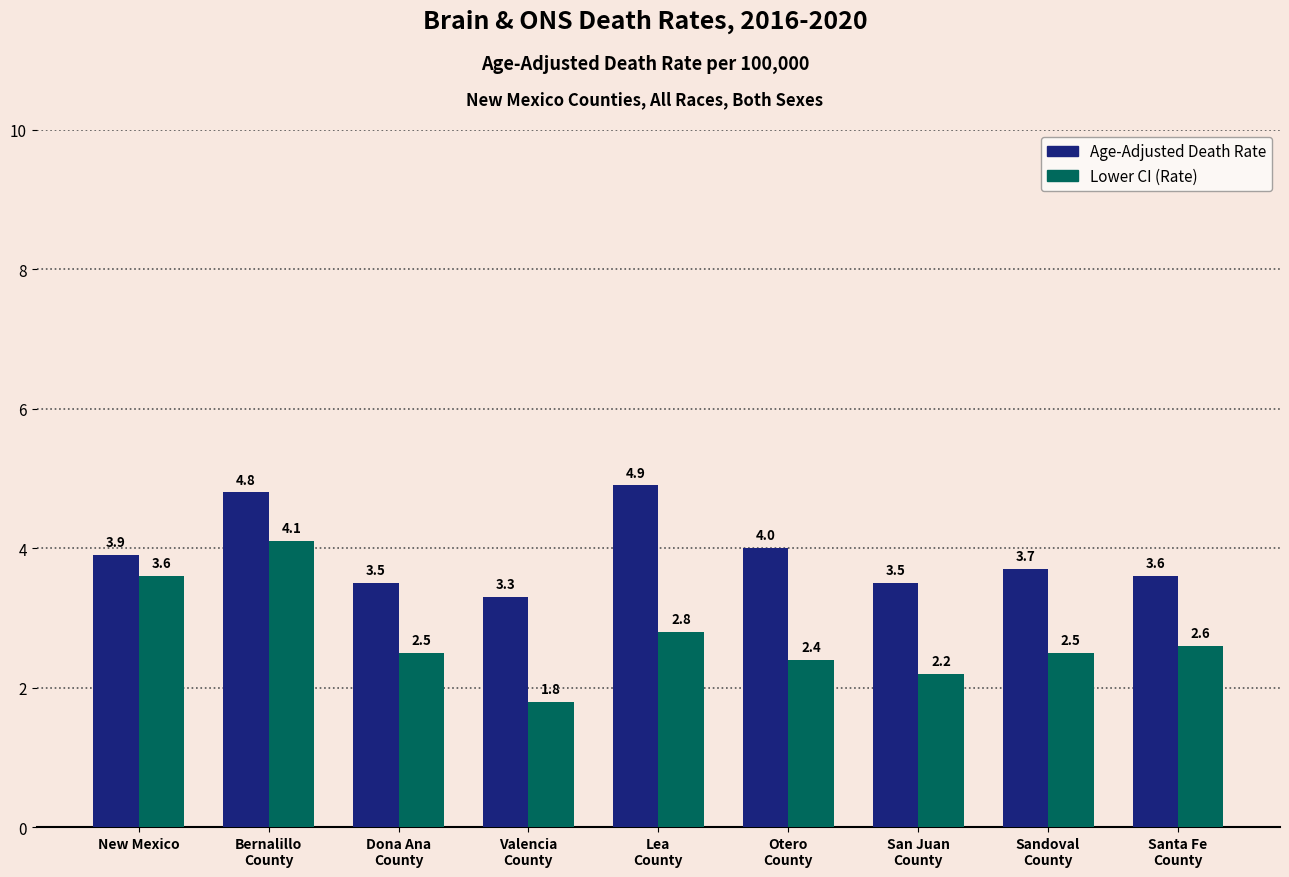

Reading left to right, transcribe all the data shown in this chart.

Age-Adjusted Death Rate: 3.9	4.8	3.5	3.3	4.9	4.0	3.5	3.7	3.6
Lower CI (Rate): 3.6	4.1	2.5	1.8	2.8	2.4	2.2	2.5	2.6